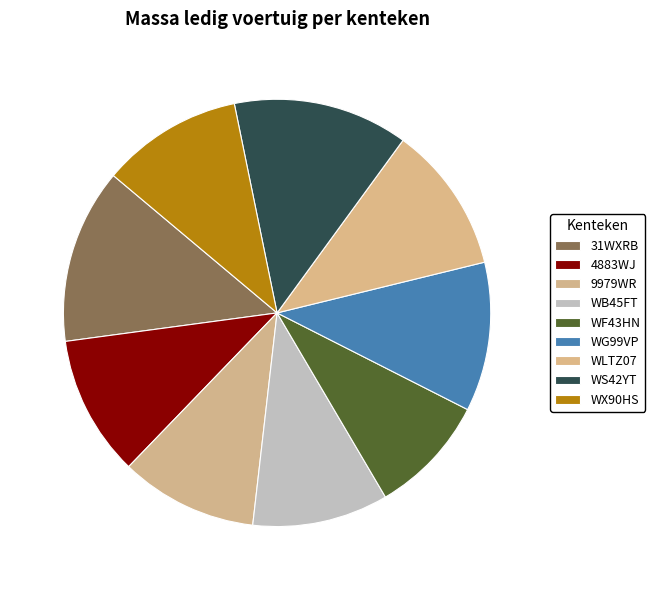

Count the number of slices in the pie.

9